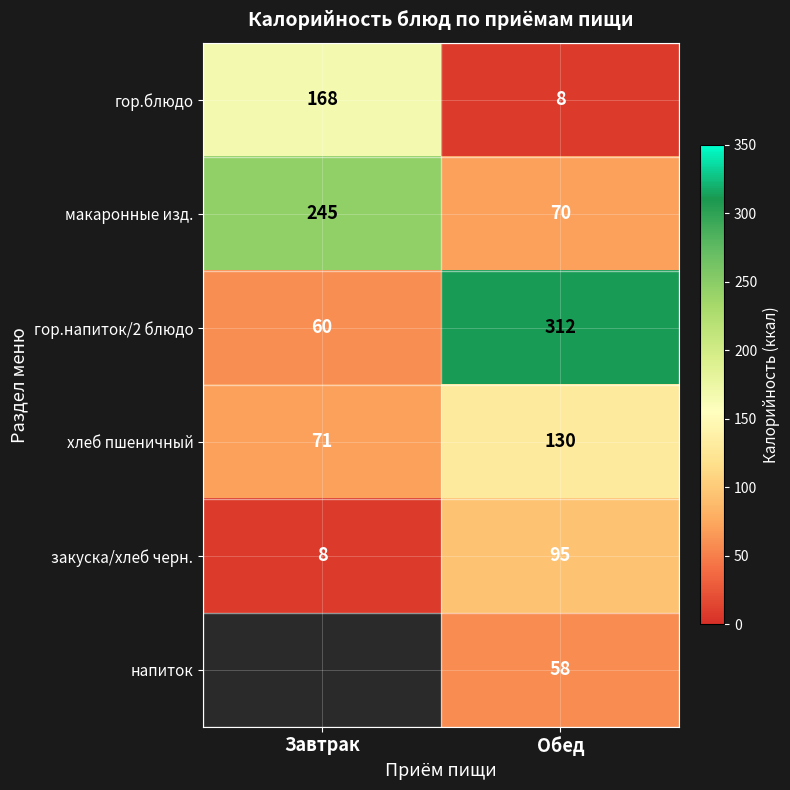

Is it true that гор.блюдо equals 2 at Обед?

False